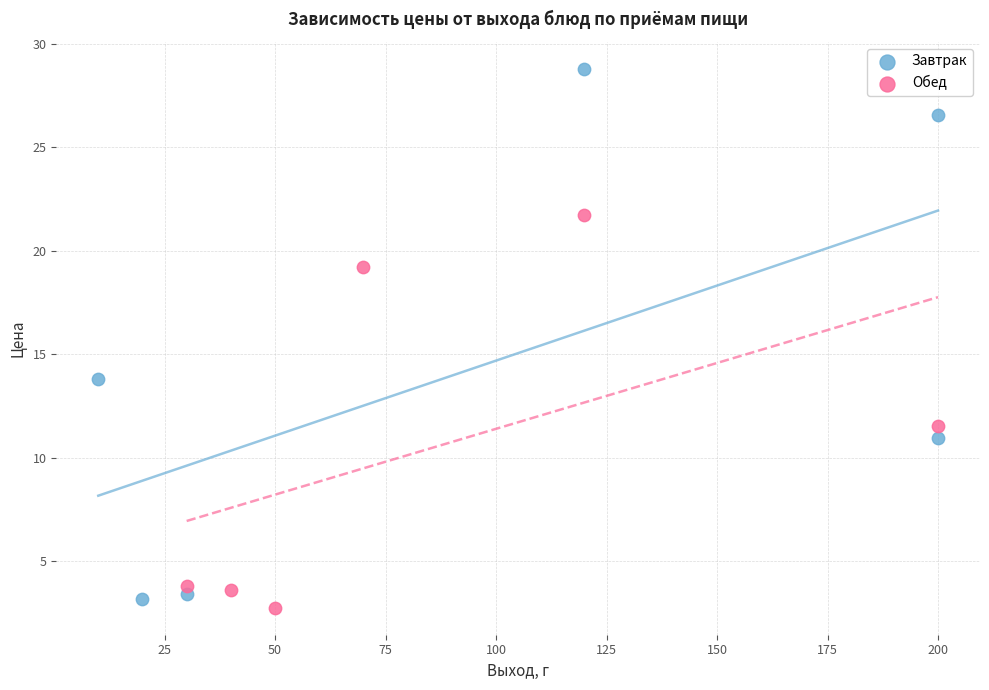

Which series has the largest Y range (max minus min)?

Завтрак